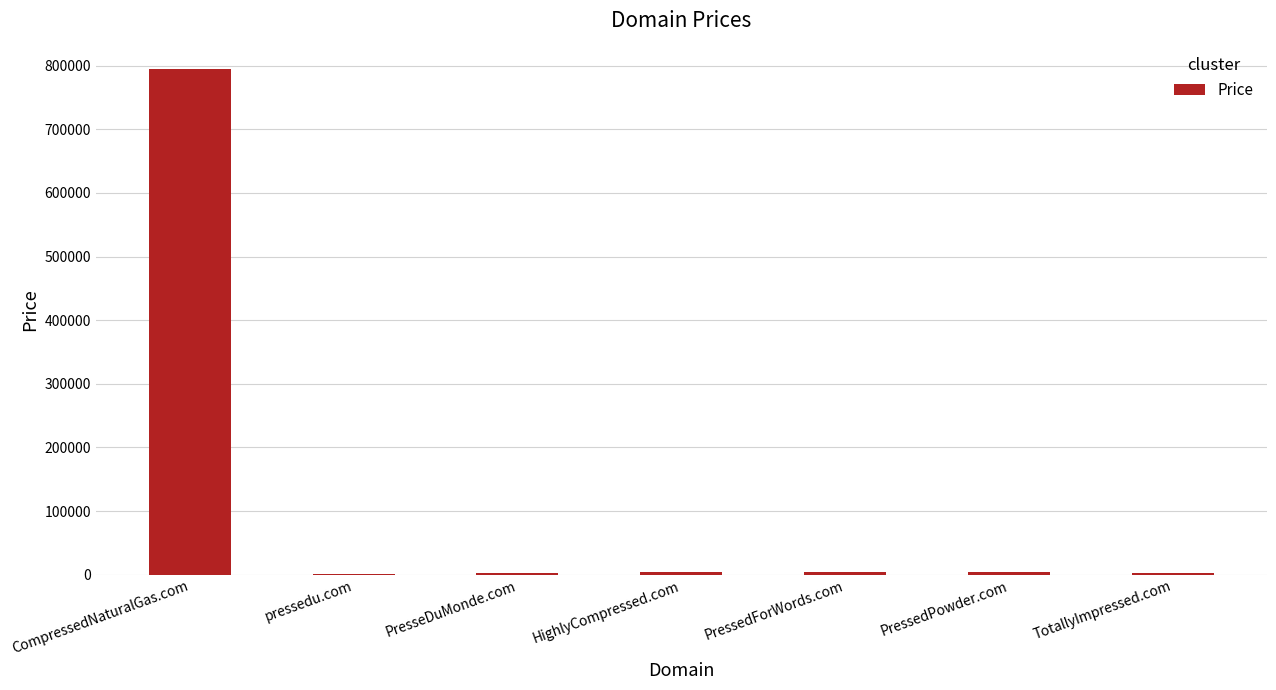

Is it true that the value at CompressedNaturalGas.com is 794888?

True